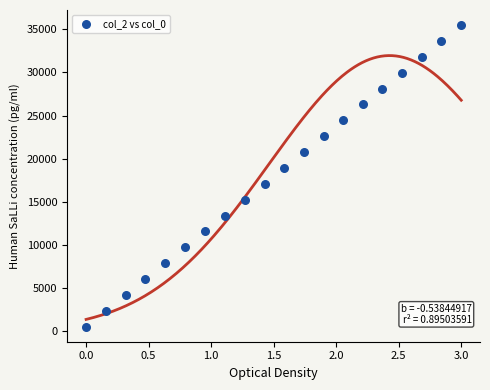

What is the range of X values (max minus min)?

3.0